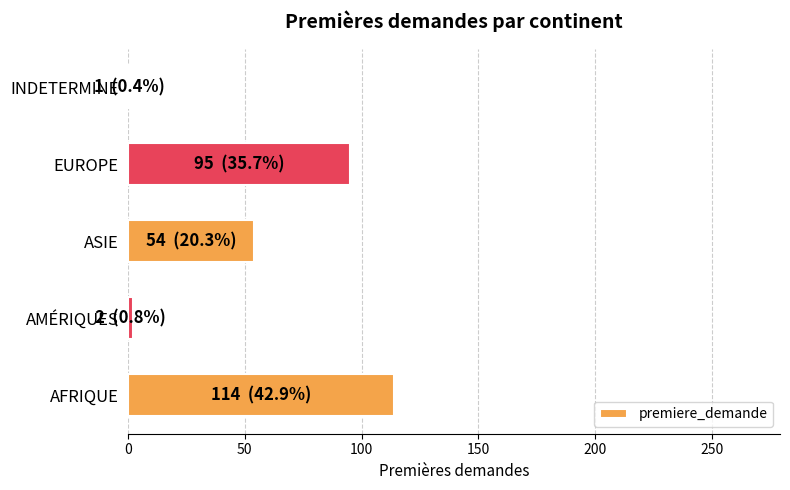

Is it true that the value at ASIE is 84?

False